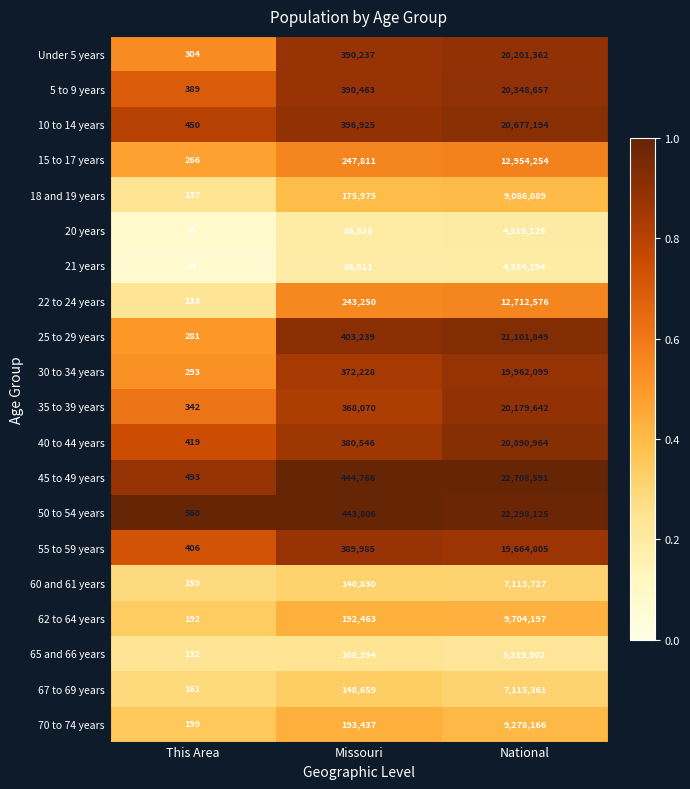

At which category is the sum across all series the highest?

National